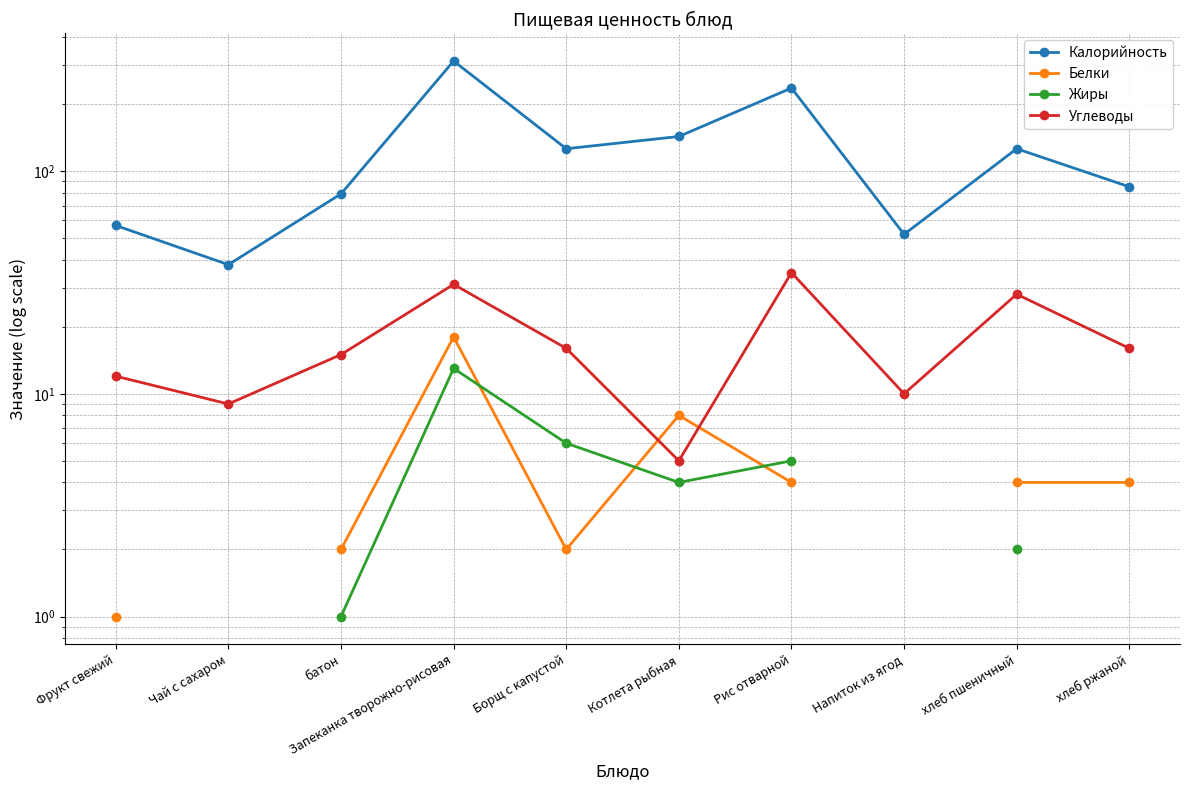

In Калорийность, how many points are lower than both neighbors (excluding endpoints)?

3